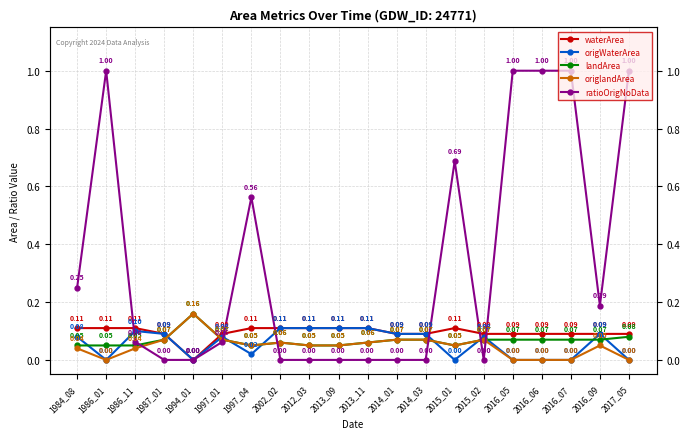

Count the origlandArea values in the range 0 to 1.

20